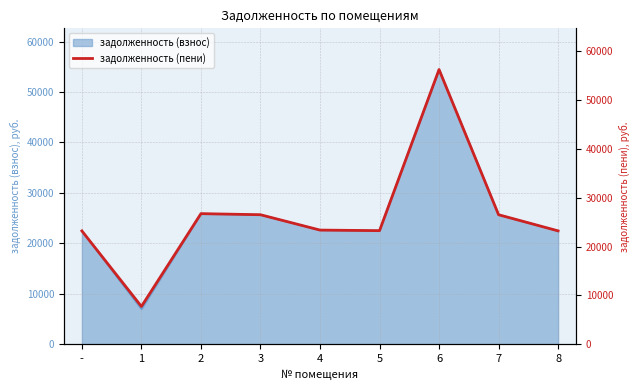

The chart shows a value of 36403.1 at 5. True or false?

False